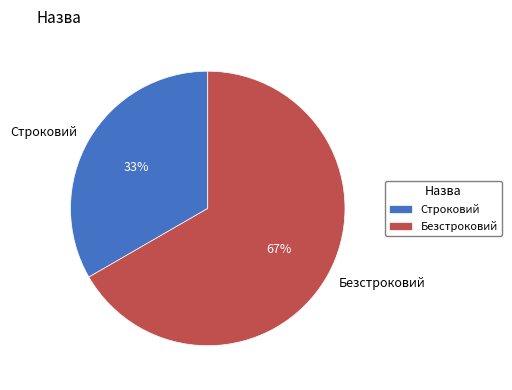

Is it true that Строковий is 33% of the pie?

True